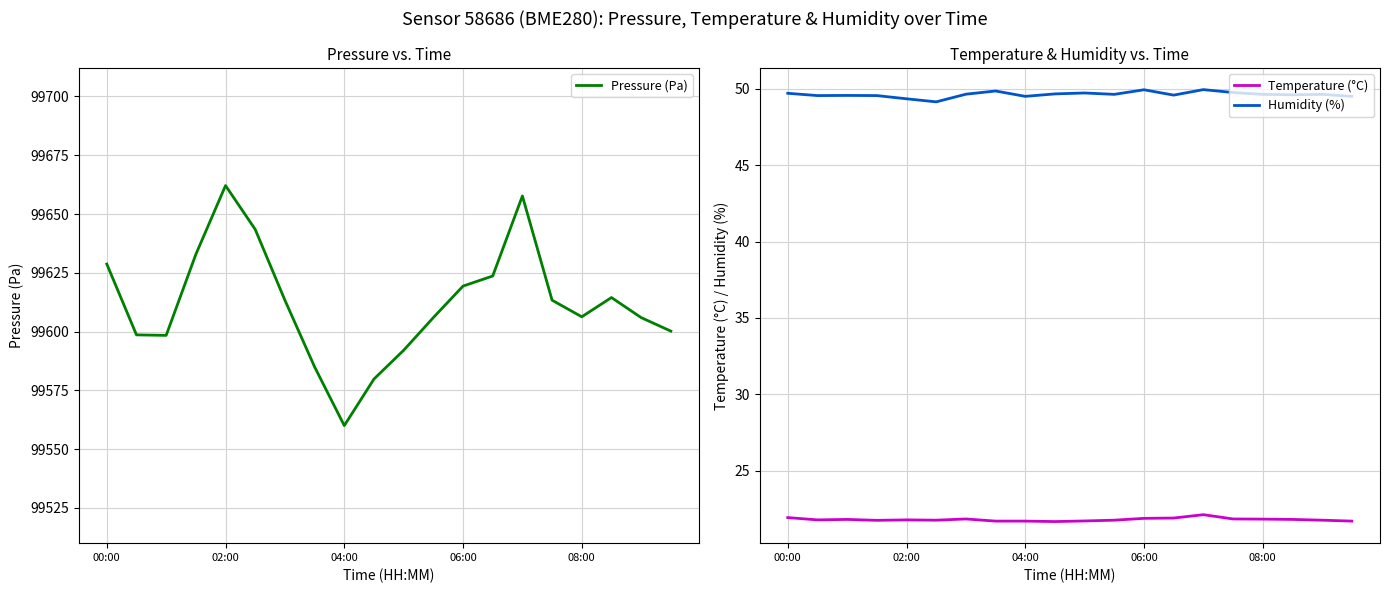

What is the value of the Humidity (%) point at the 18th from the left?

49.6